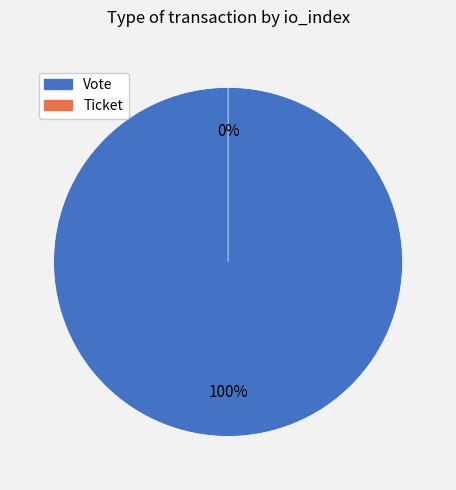

To the nearest percent, what percentage of the pie is Vote?

100%